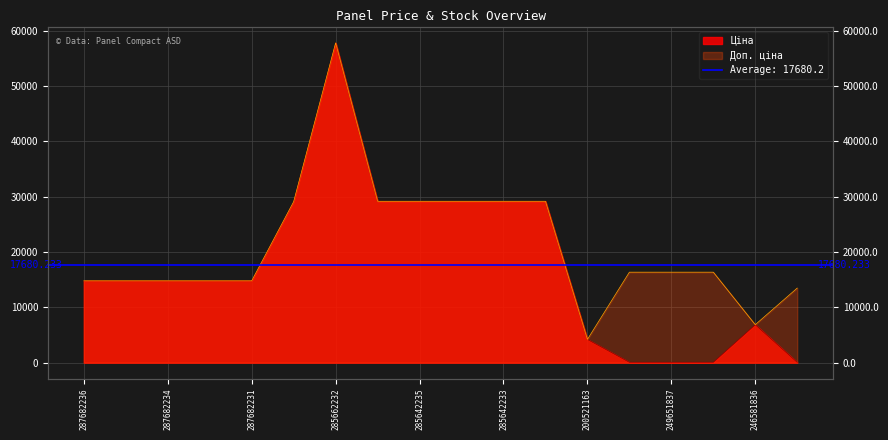

What position from the left is 287682234?

3